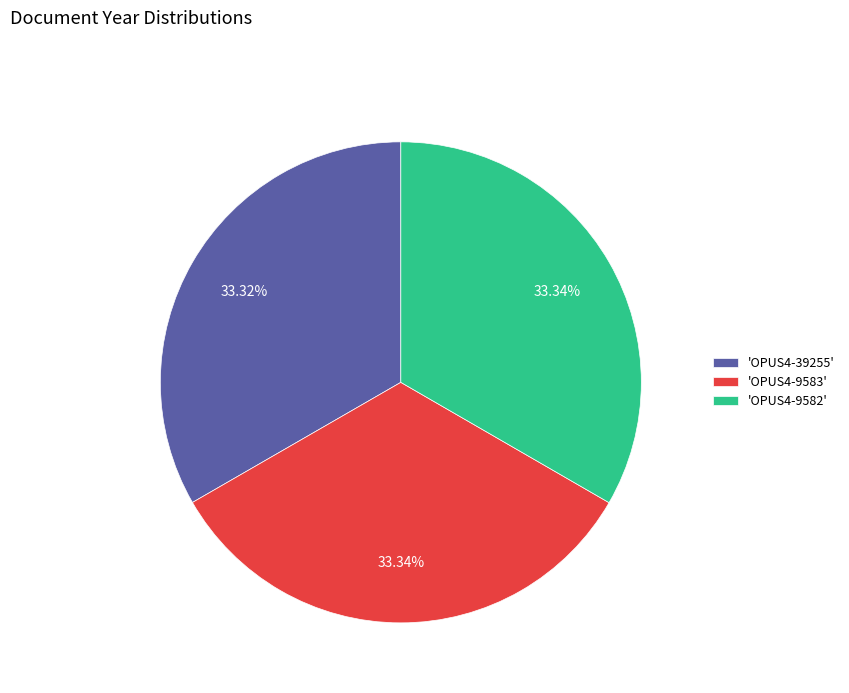

How many segments does this pie chart have?

3